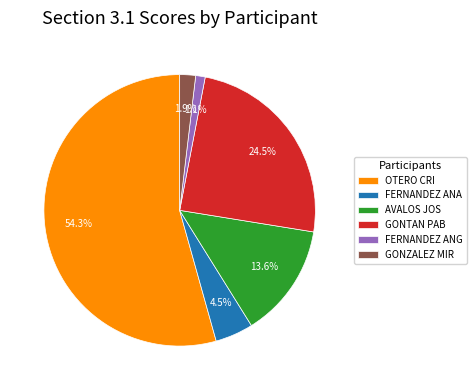

Is OTERO CRI the majority of the pie?

Yes